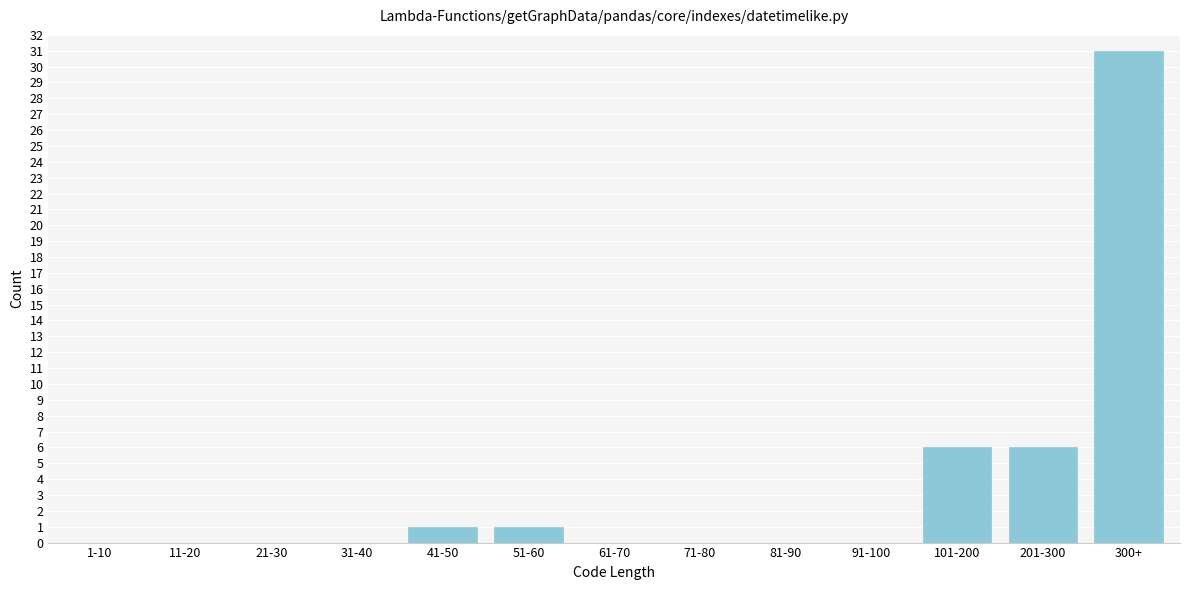

Reading left to right, list all the values displayed in this chart.

1-10=0	11-20=0	21-30=0	31-40=0	41-50=1	51-60=1	61-70=0	71-80=0	81-90=0	91-100=0	101-200=6	201-300=6	300+=31